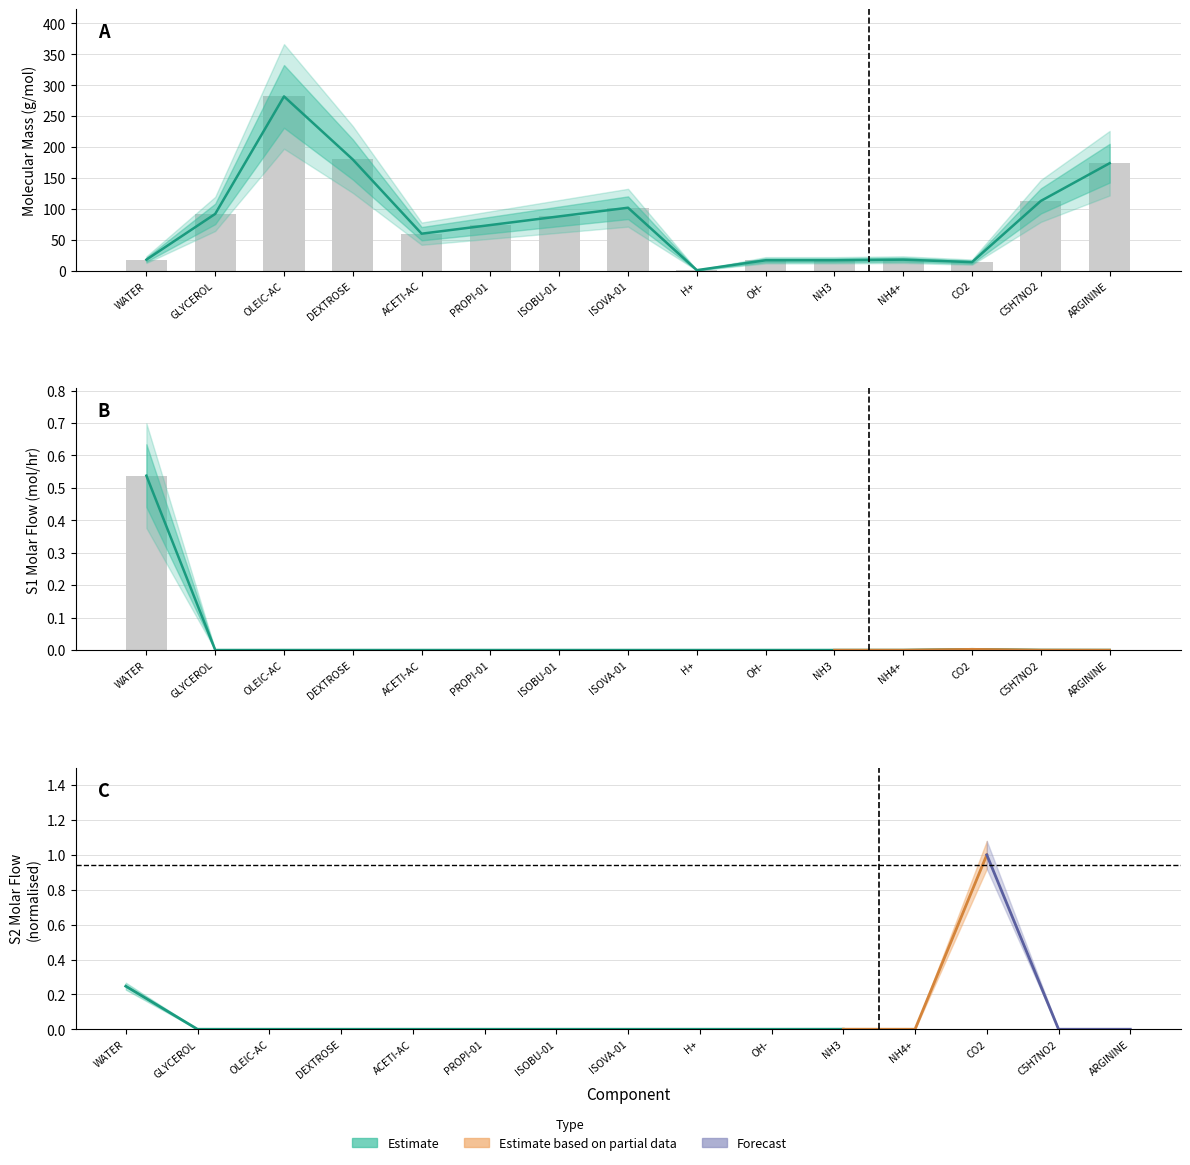

The chart shows a value of 0.0 at DEXTROSE. True or false?

True